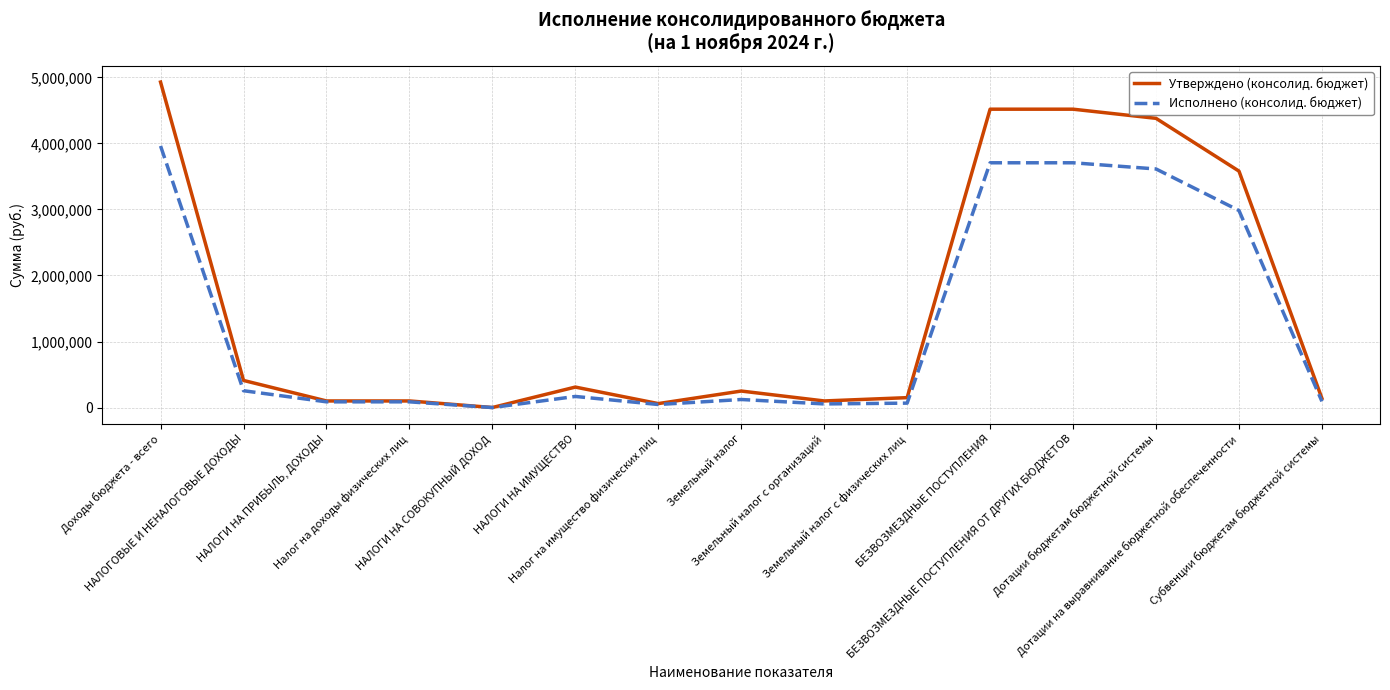

What are all the series names shown in the legend?

Утверждено (консолид. бюджет), Исполнено (консолид. бюджет)